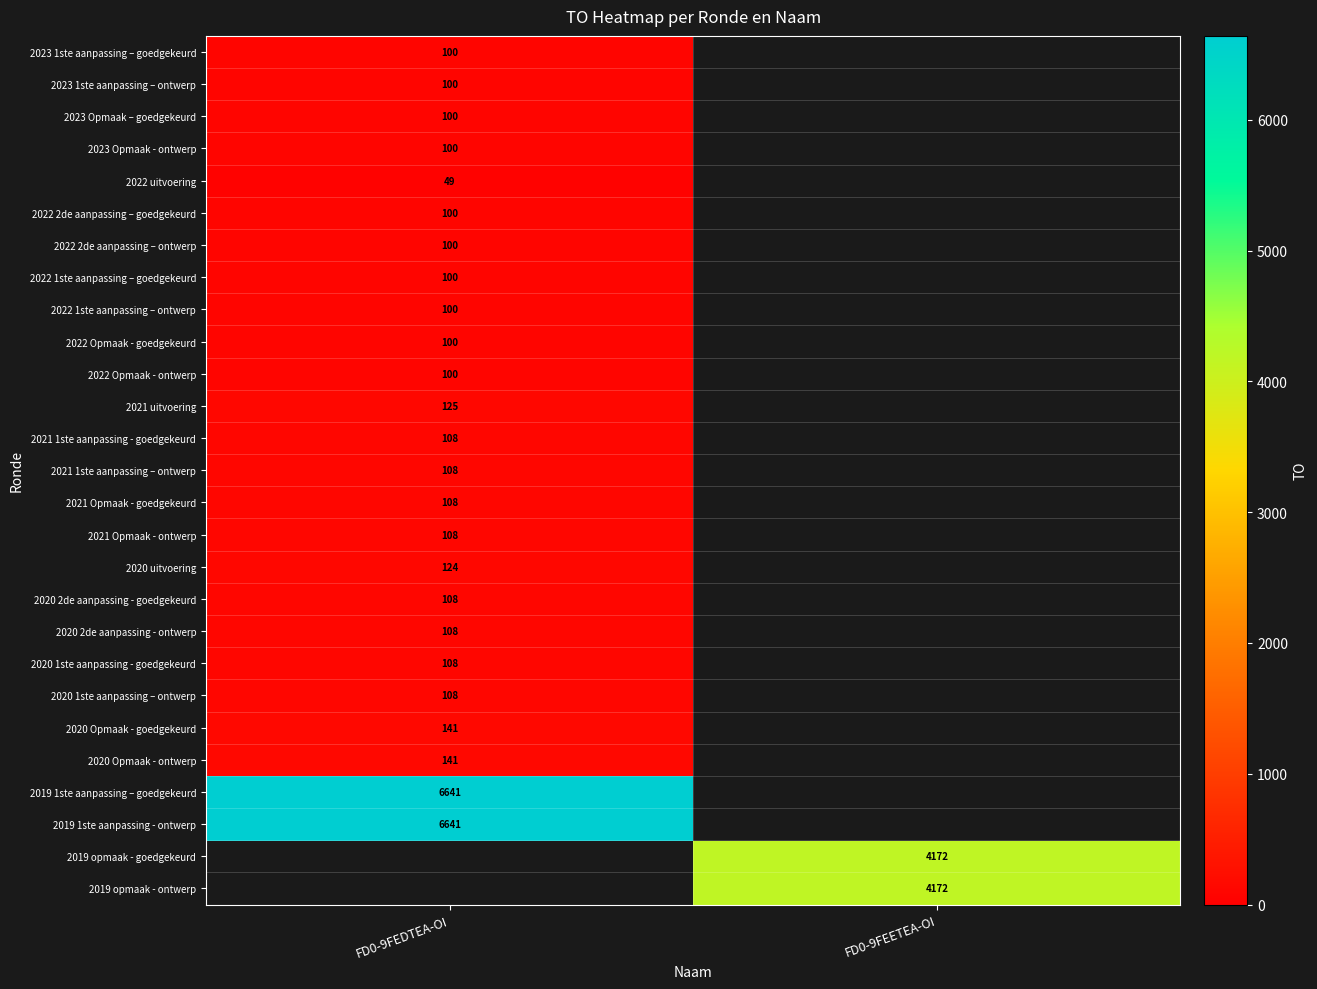

At which category does the chart reach its minimum across all series?

FD0-9FEDTEA-OI